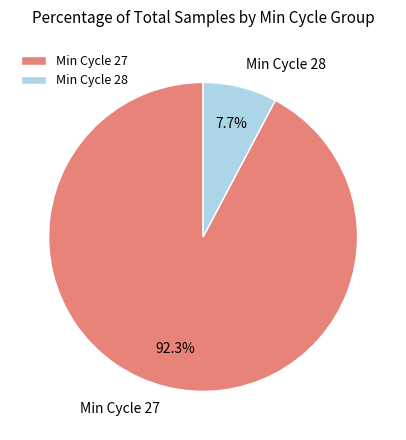

Does any single category account for the majority?

Yes